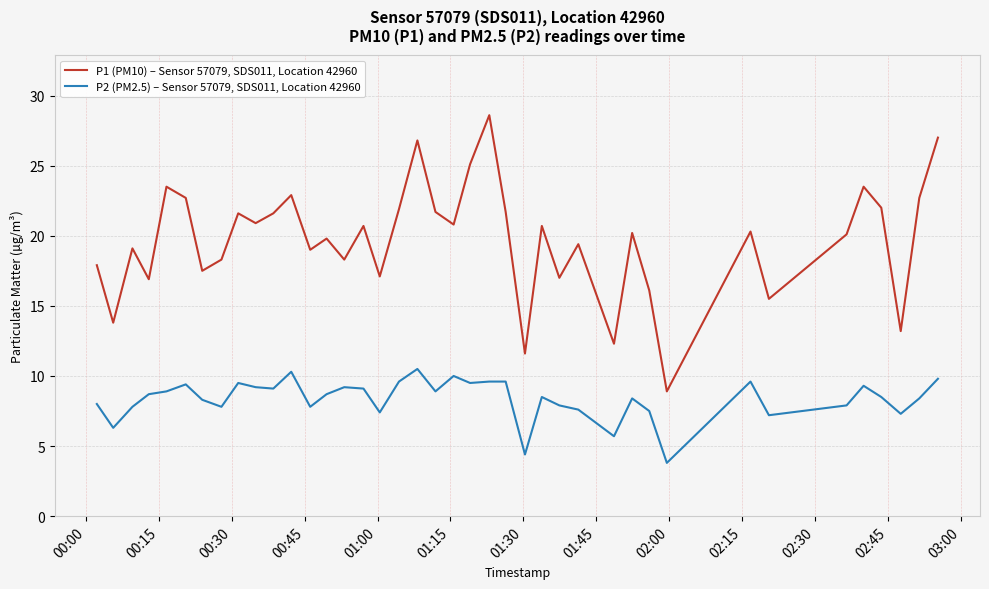

True or false: P1 (PM10) – Sensor 57079, SDS011, Location 42960 and P2 (PM2.5) – Sensor 57079, SDS011, Location 42960 cross at least once.

False